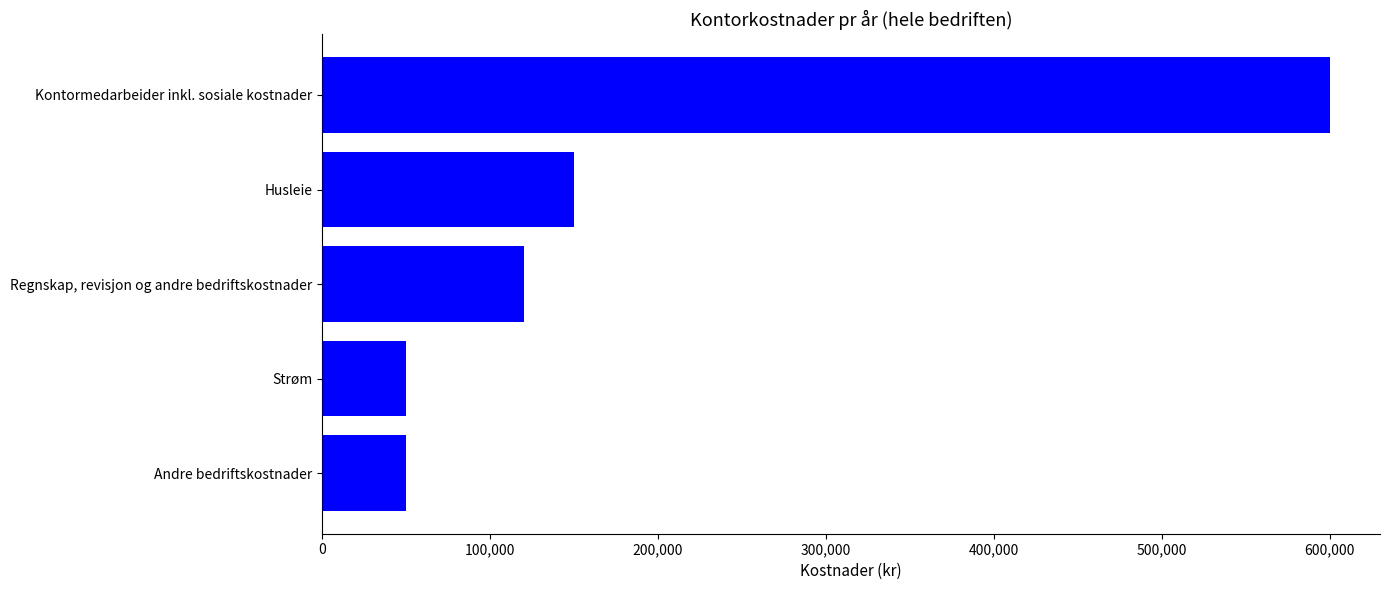

The chart shows a value of 208486 at Husleie. True or false?

False